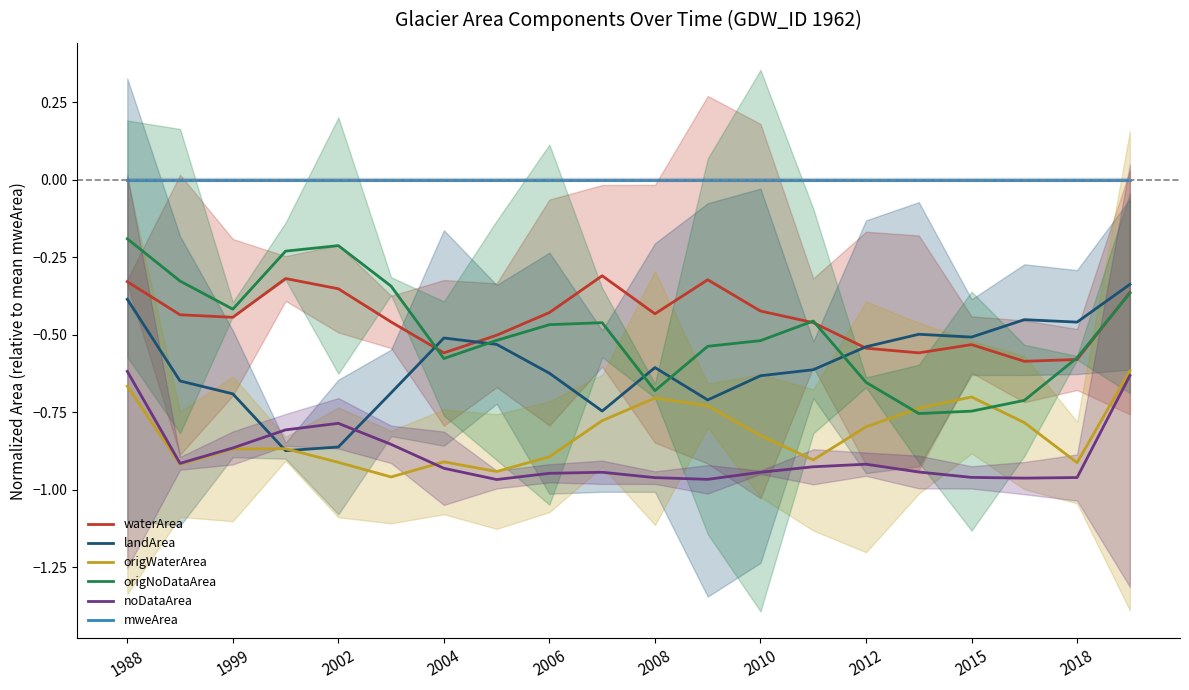

True or false: origWaterArea has more than 1 points higher than both neighbors.

True